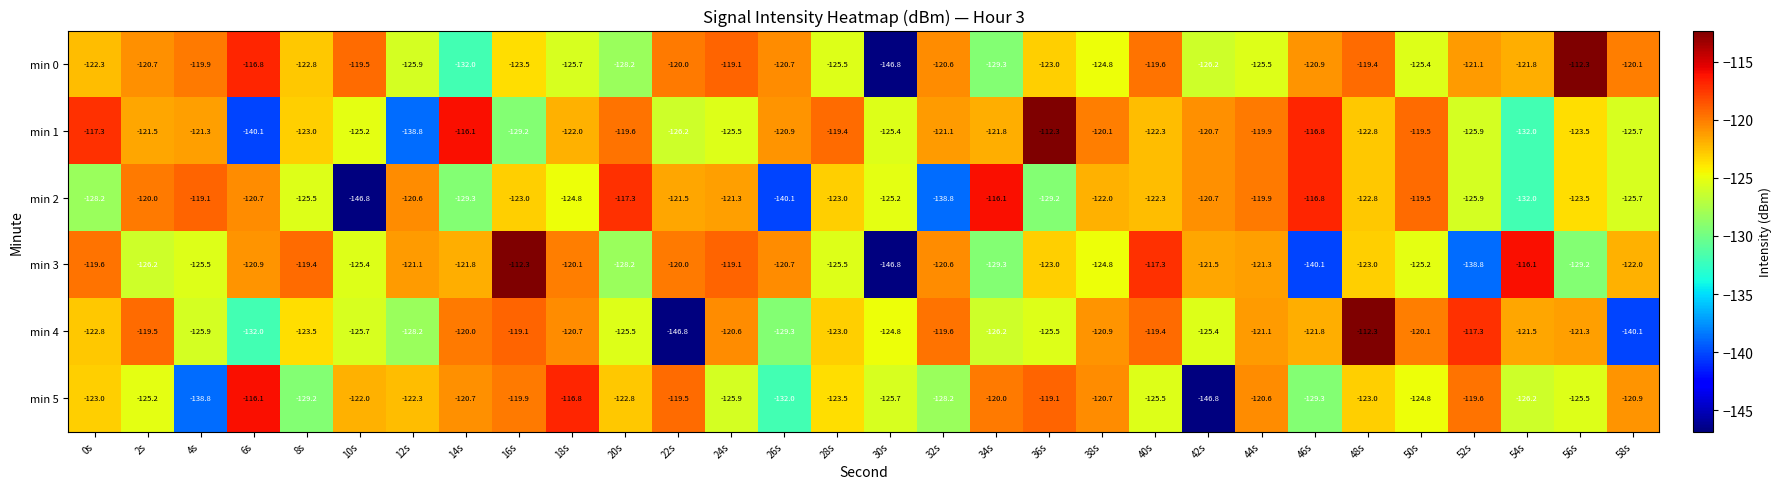

What is the approximate value of min 0 at 18s?

-125.7